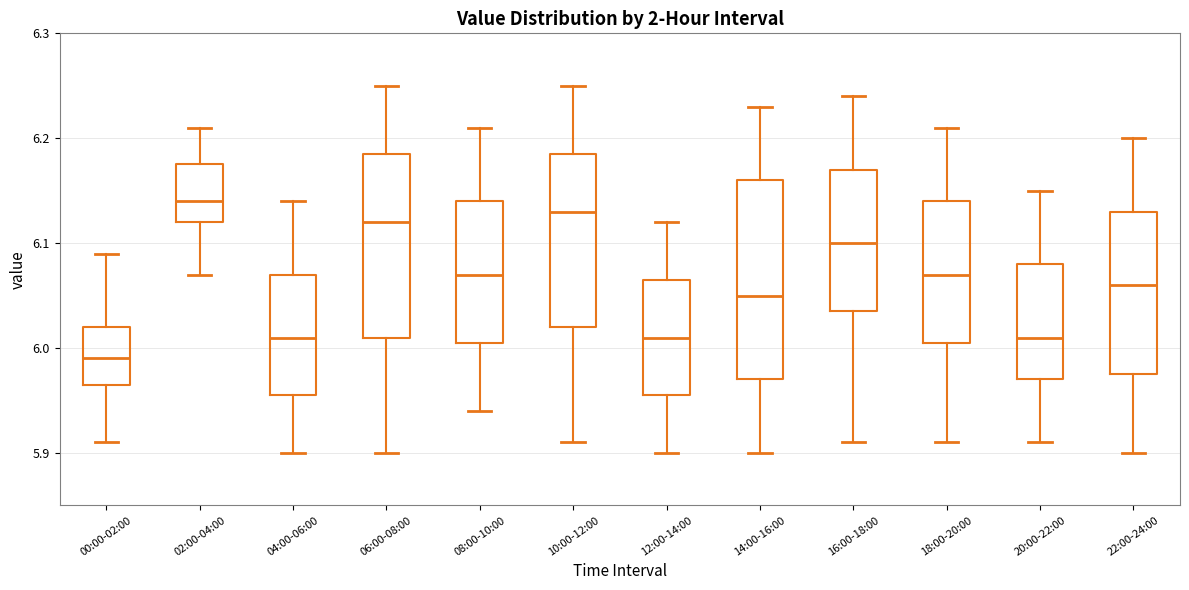

Reading left to right, read every box against the y-axis: the position of its median line, the range the box covers, and the ends of its whiskers. The values are not printed on the chart, so give them approximately, as read against the axis.

00:00-02:00: median 5.99, box 5.97 to 6.02, whiskers 5.91 to 6.09
02:00-04:00: median 6.14, box 6.12 to 6.18, whiskers 6.07 to 6.21
04:00-06:00: median 6.01, box 5.96 to 6.07, whiskers 5.90 to 6.14
06:00-08:00: median 6.12, box 6.01 to 6.19, whiskers 5.90 to 6.25
08:00-10:00: median 6.07, box 6.01 to 6.14, whiskers 5.94 to 6.21
10:00-12:00: median 6.13, box 6.02 to 6.19, whiskers 5.91 to 6.25
12:00-14:00: median 6.01, box 5.96 to 6.07, whiskers 5.90 to 6.12
14:00-16:00: median 6.05, box 5.97 to 6.16, whiskers 5.90 to 6.23
16:00-18:00: median 6.10, box 6.04 to 6.17, whiskers 5.91 to 6.24
18:00-20:00: median 6.07, box 6.01 to 6.14, whiskers 5.91 to 6.21
20:00-22:00: median 6.01, box 5.97 to 6.08, whiskers 5.91 to 6.15
22:00-24:00: median 6.06, box 5.98 to 6.13, whiskers 5.90 to 6.20